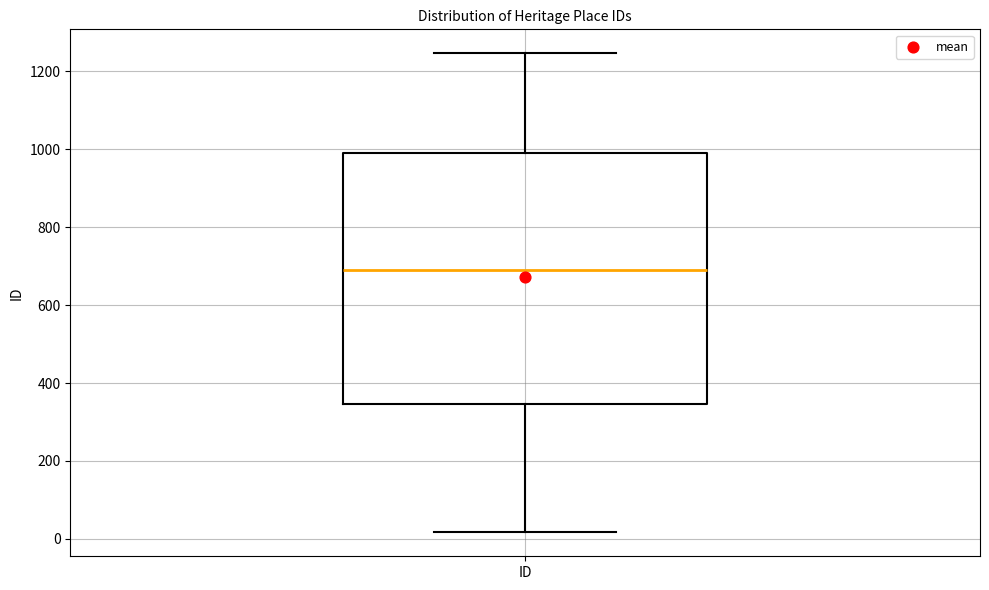

Read this box plot against the y-axis: the position of the median line, the range covered by the box, and the ends of both whiskers. The values are not printed on the chart, so give them approximately, as read against the axis.

median 700, box 340 to 1000, whiskers 20 to 1240